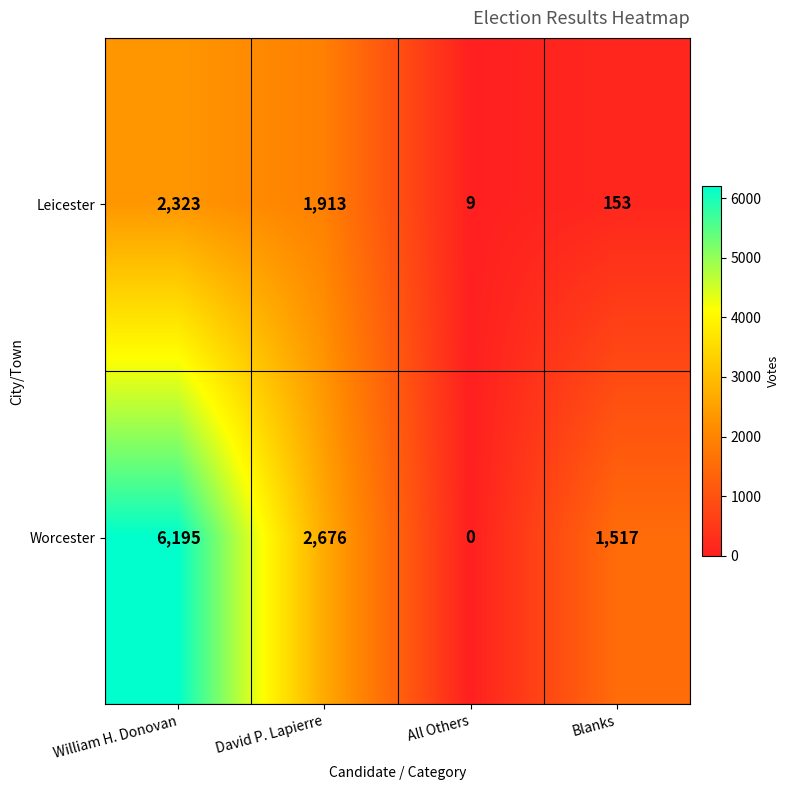

At which label does Leicester reach its minimum?

All Others